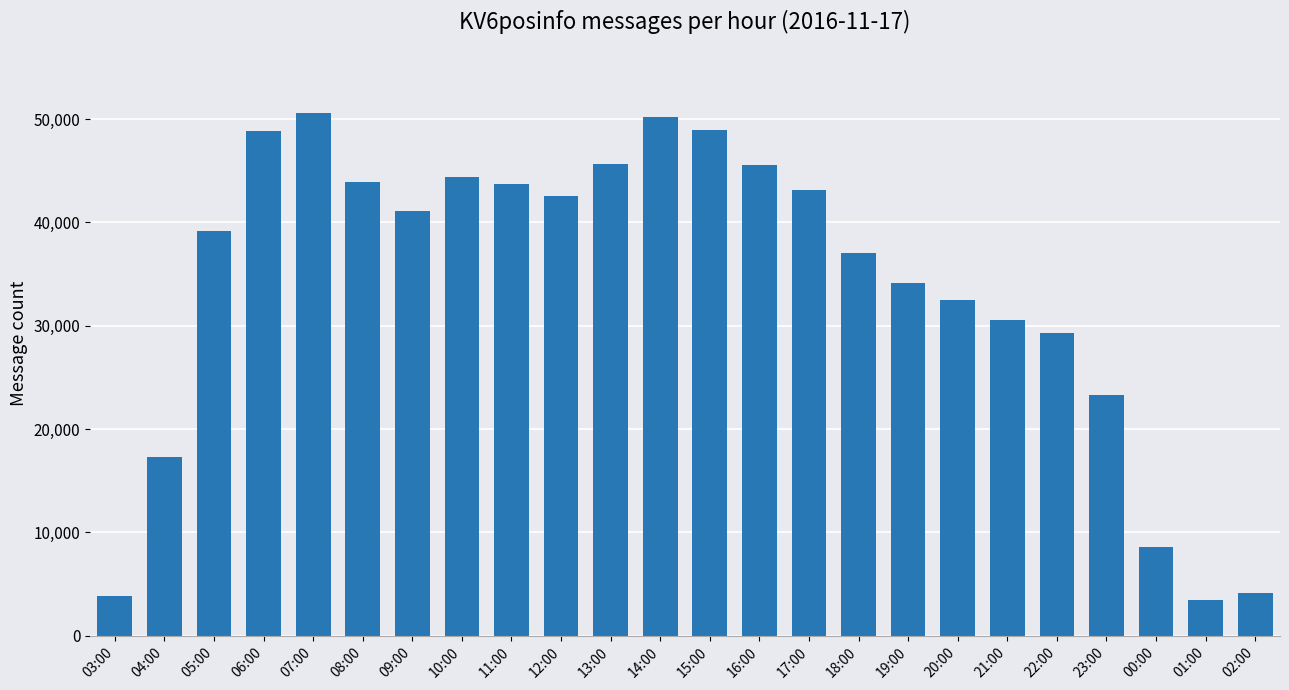

What is the value of the 4th bar from the left?

48862